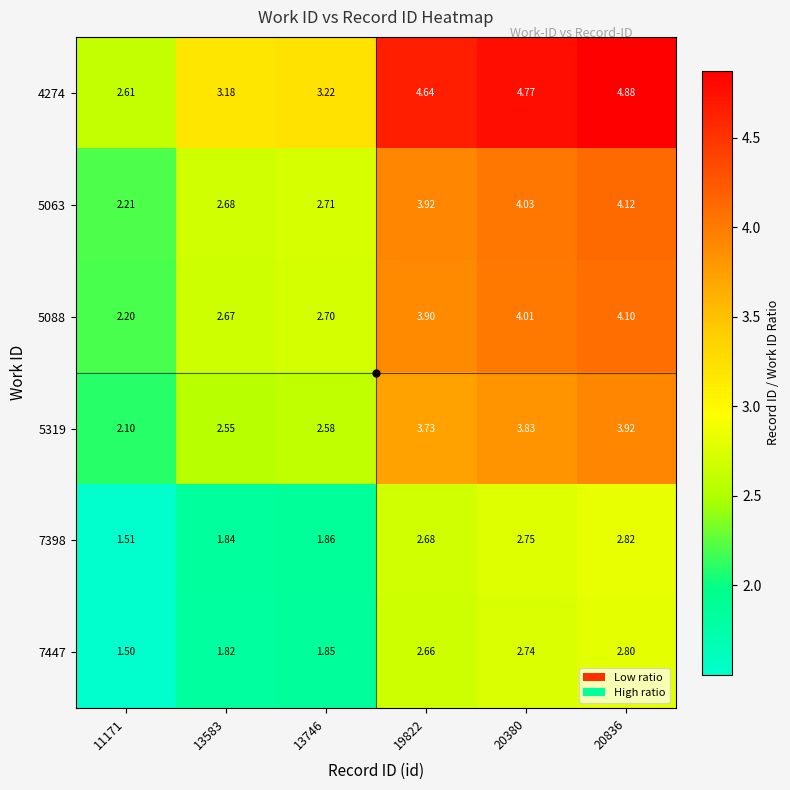

Is the value of 7398 at 20836 greater than the value of 5063 at 13583?

Yes